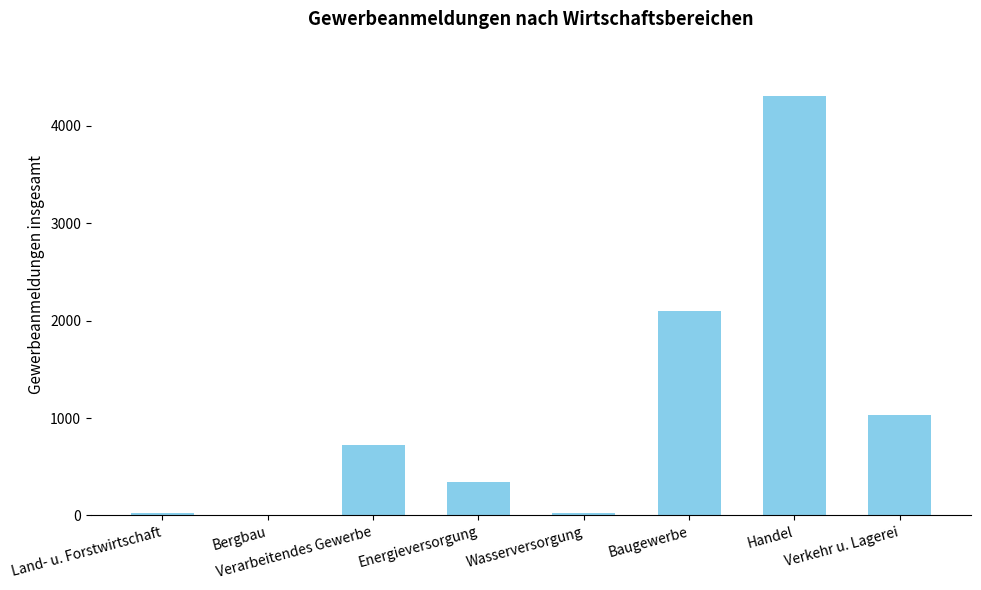

What is the maximum value shown in the chart?

4305